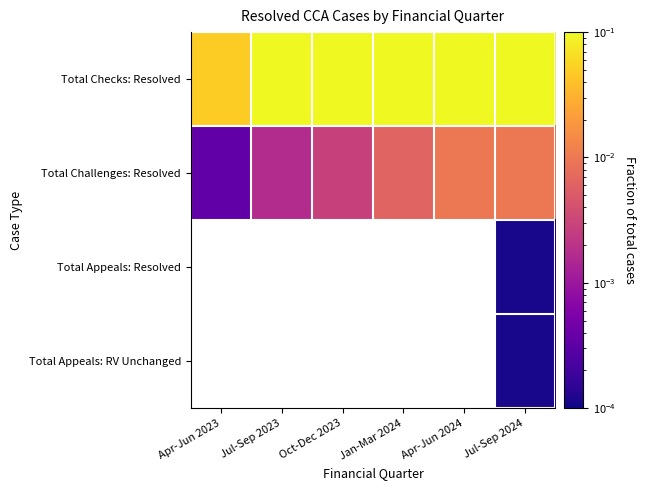

Where is Total Challenges: Resolved nearest to the value 0?

Apr-Jun 2023